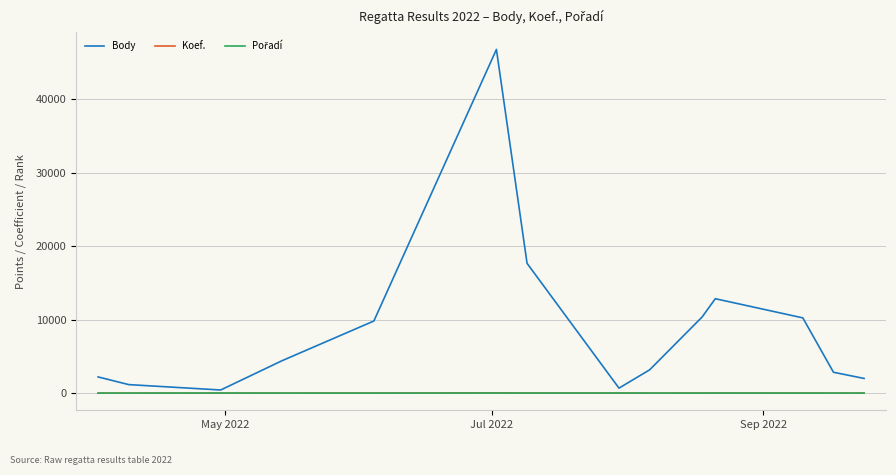

Which series has the largest total across all categories?

Body